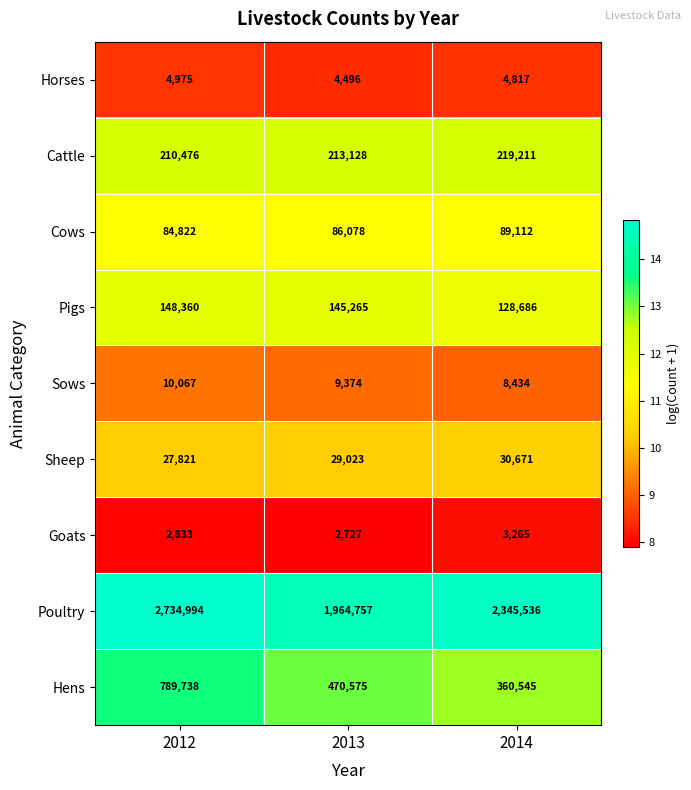

The value of Pigs at 2012 is 222887. True or false?

False